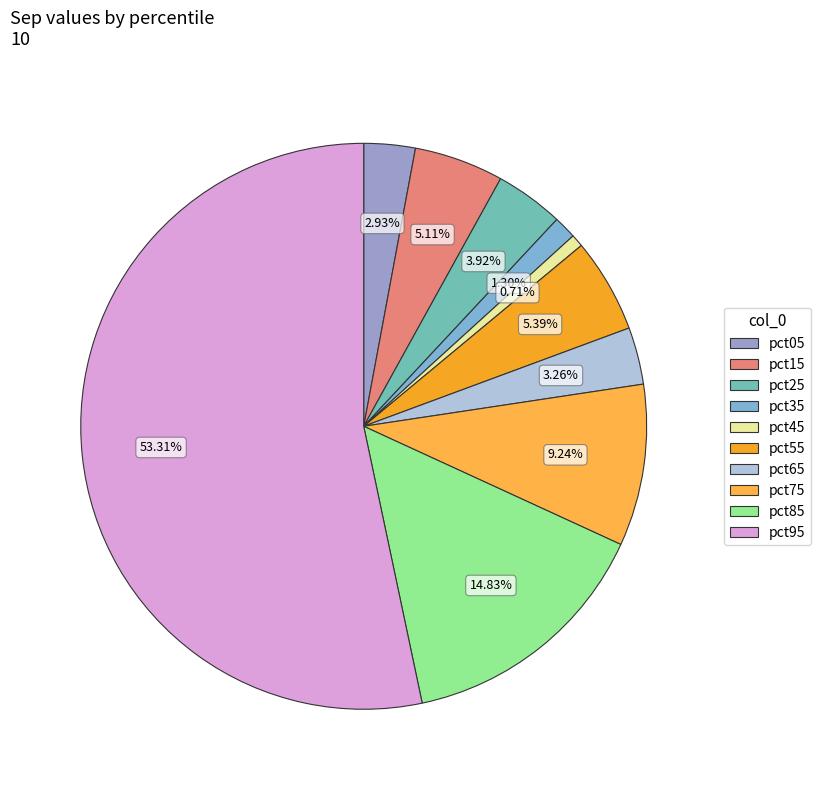

What percentage is NOT represented by pct95?

46.7%